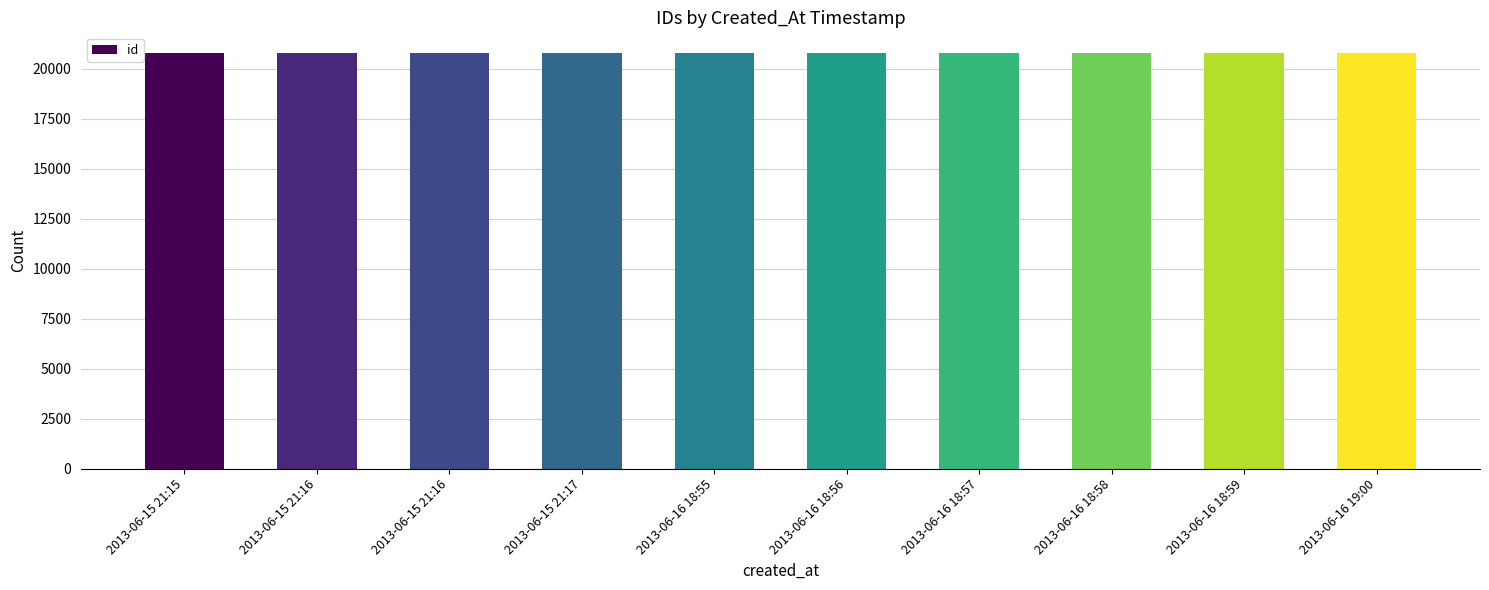

At which label is the value closest to 20768?

2013-06-16 18:55